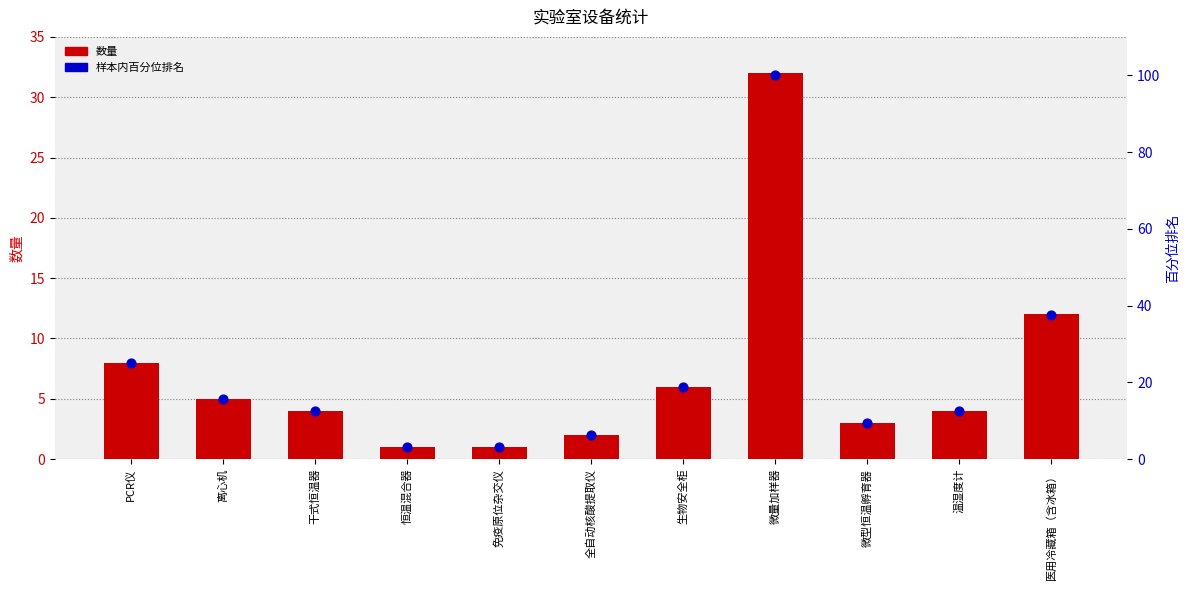

At how many categories does at least one series exceed 17?

4